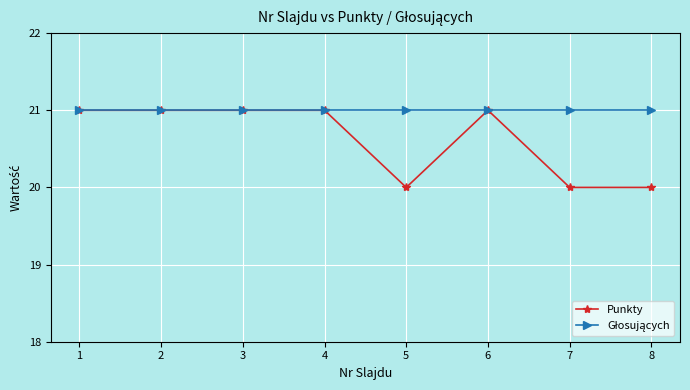

The value of Punkty at 4 is 21. True or false?

True